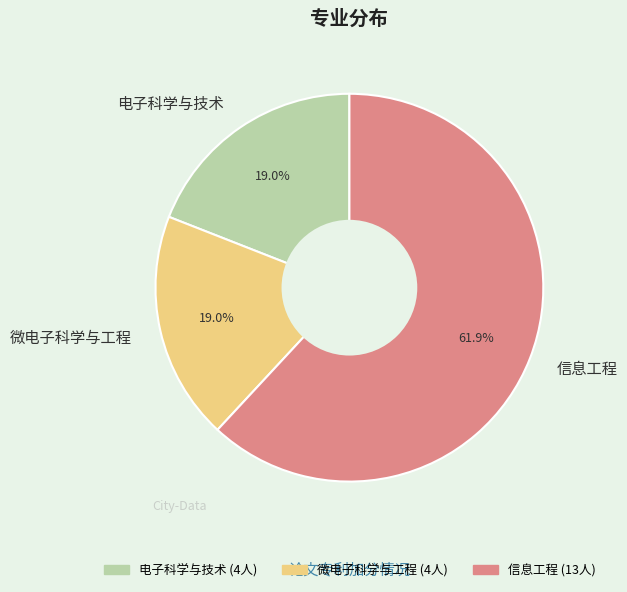

Which category has the biggest portion of the pie?

信息工程